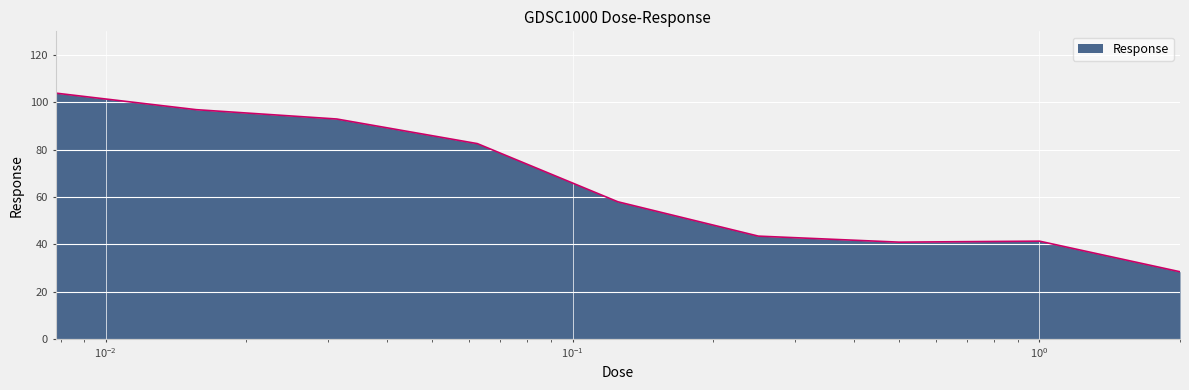

What is the smallest value displayed?

28.4